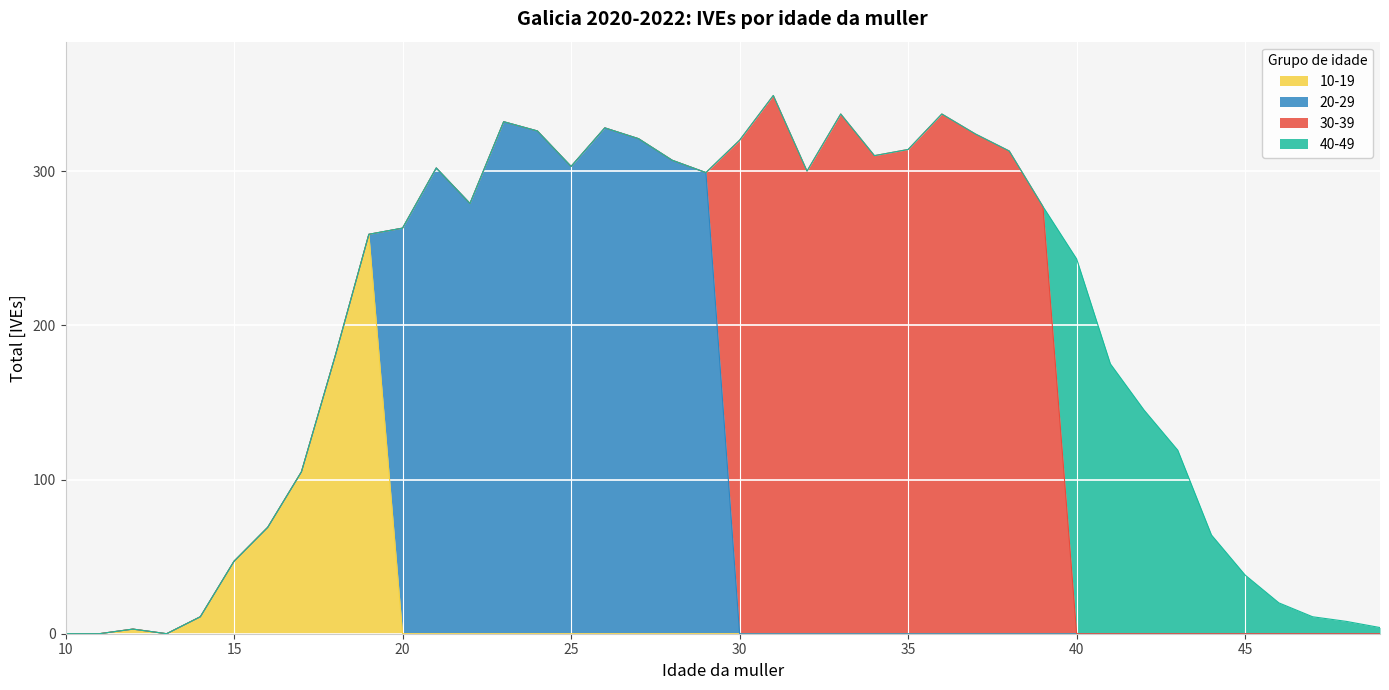

Count the number of categories in the chart.

10